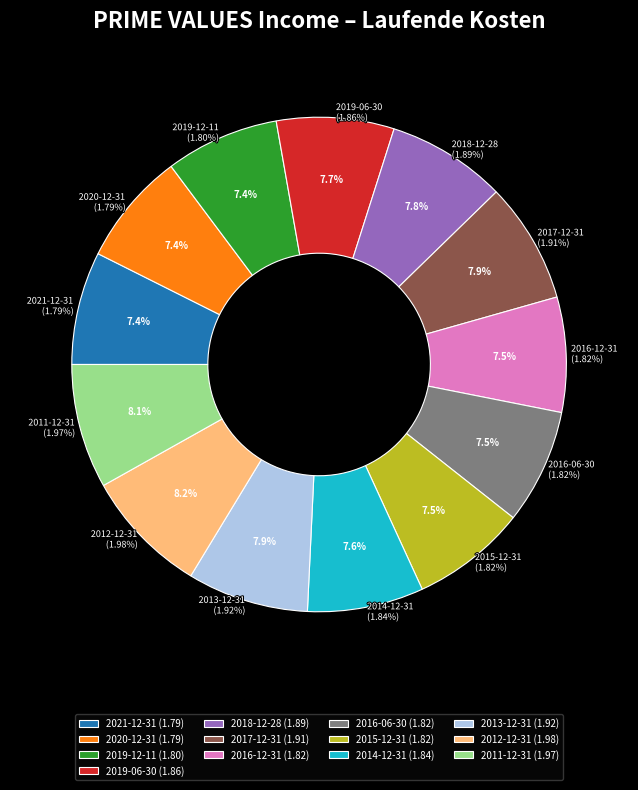

To the nearest percent, what is the difference between the largest and smallest slice percentages?

1%